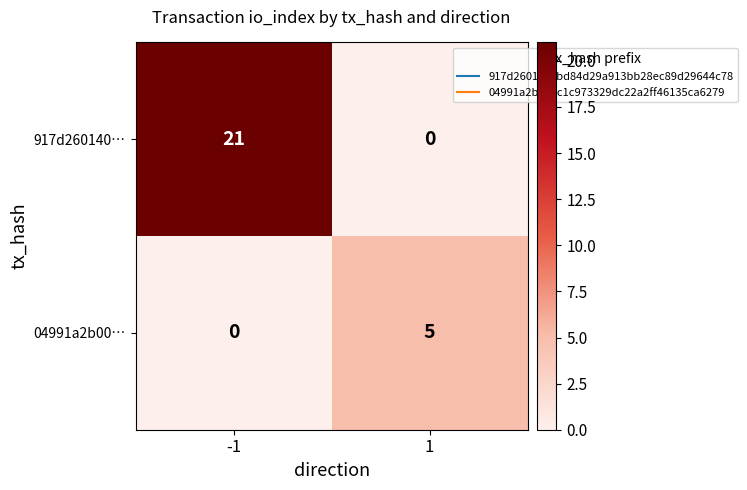

How many values in the 917d260140… series are below 21?

1